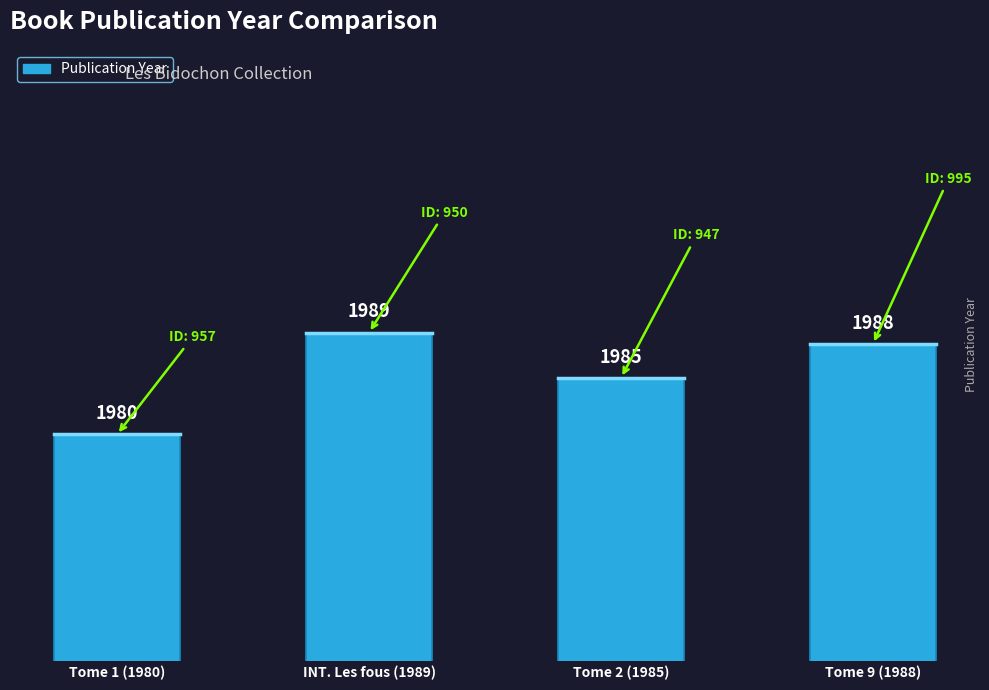

What value does the data have at Tome 1 (1980)?

1980